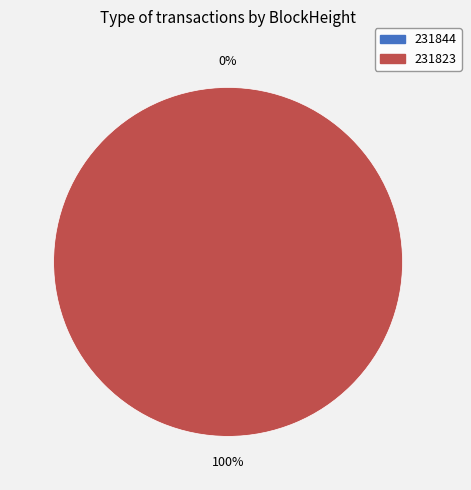

Is there a majority slice in this chart?

Yes